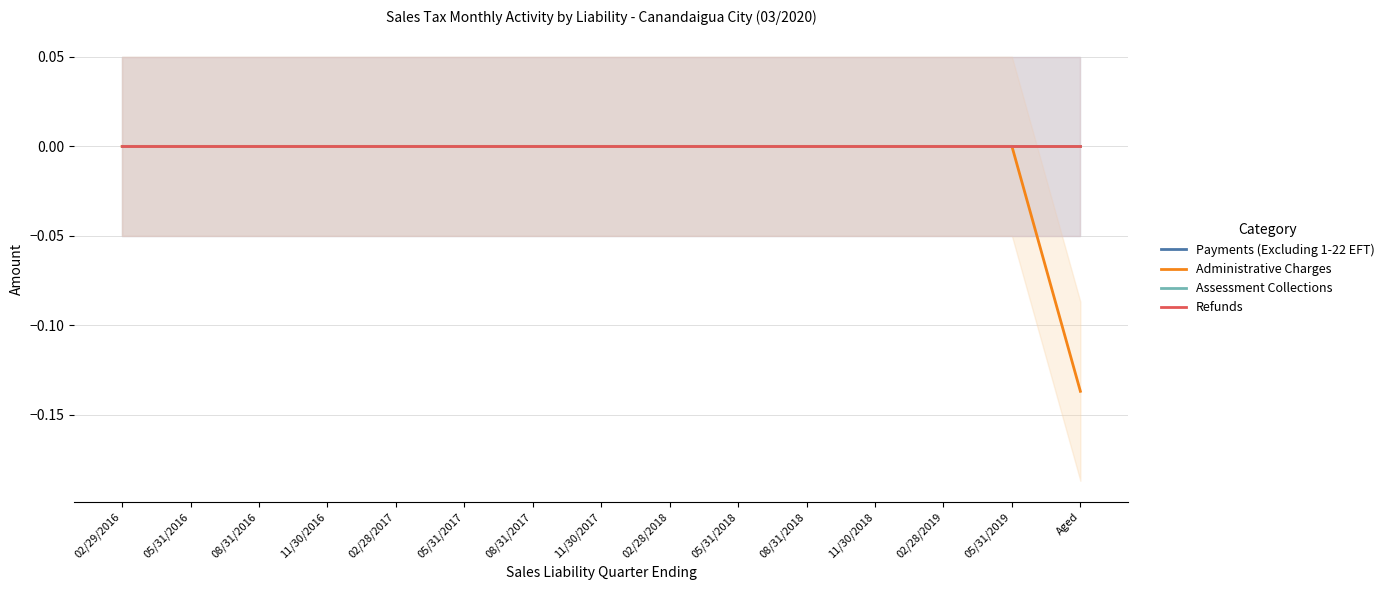

Which category has the lowest value across all series?

Aged